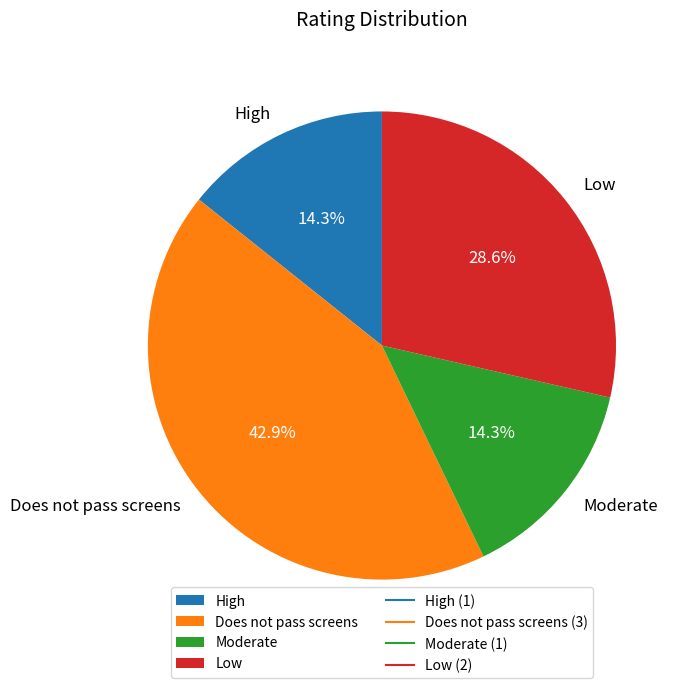

To the nearest percent, what portion does High represent?

14%